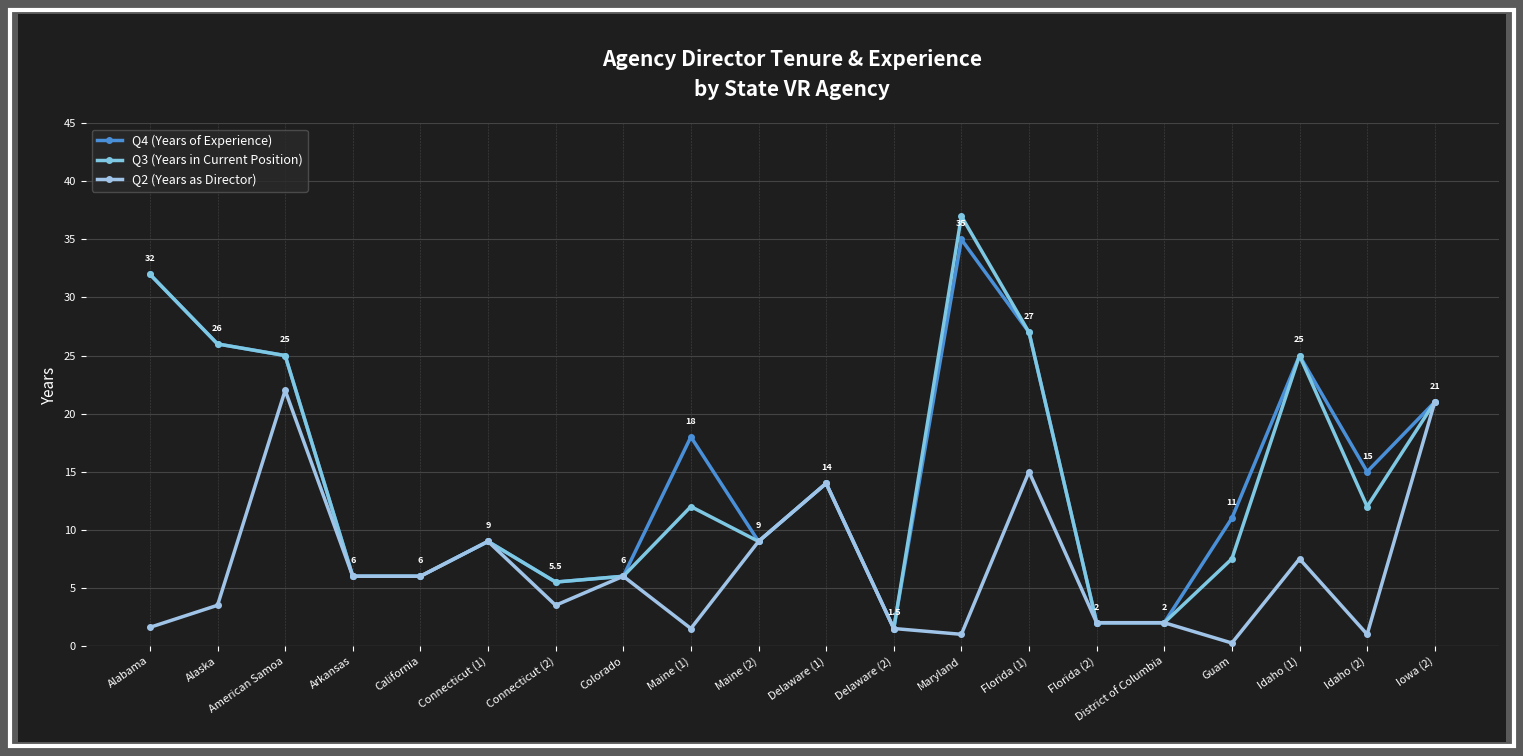

Which series has the largest range (max minus min)?

Q3 (Years in Current Position)